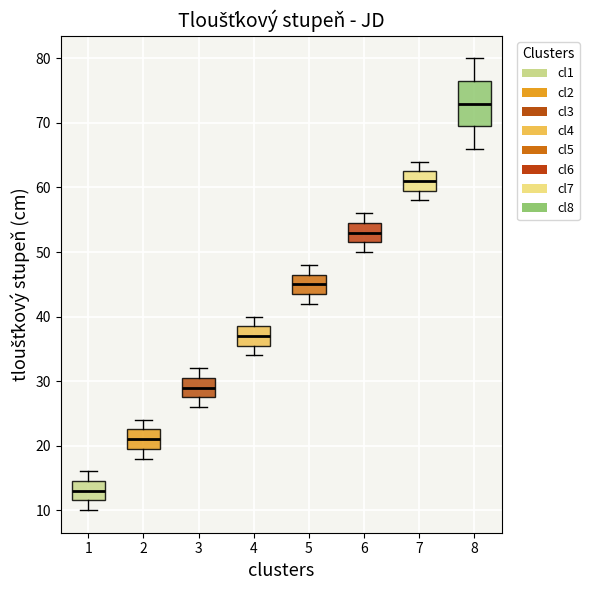

Where does the median line of the box at x = 6 sit on the y-axis? The values are not printed on the chart, so give them approximately, as read against the axis.

53